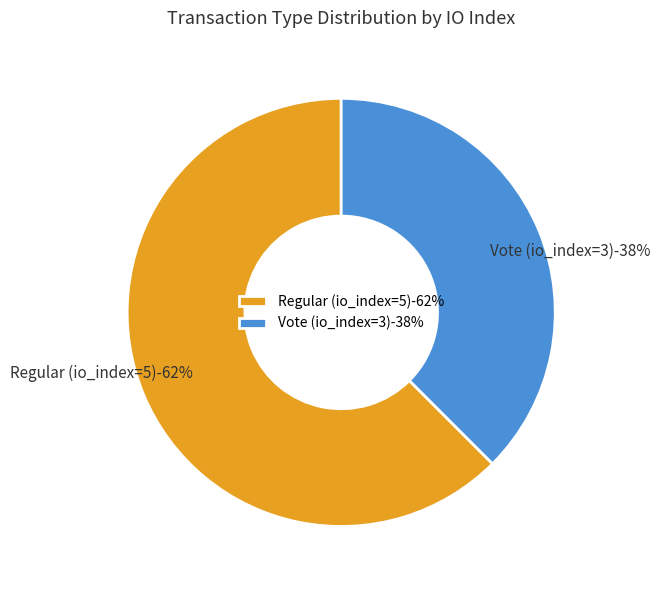

Between Regular (io_index=5) and Vote (io_index=3), which is larger?

Regular (io_index=5)